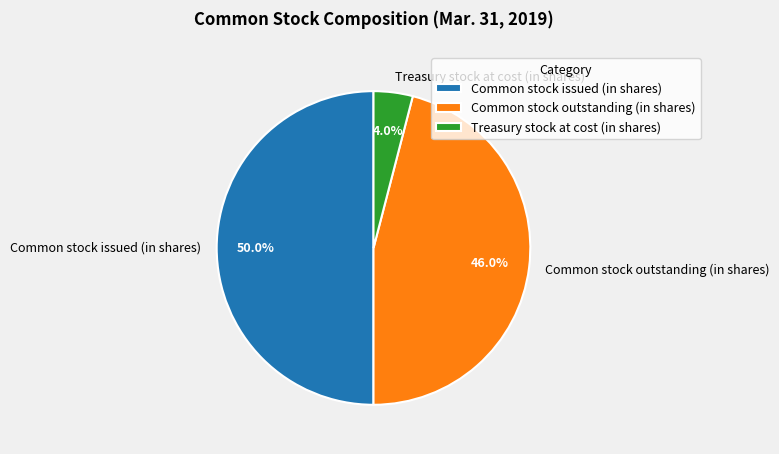

Approximately how many times larger is the value at Common stock issued (in shares) compared to Common stock outstanding (in shares)?

1.1